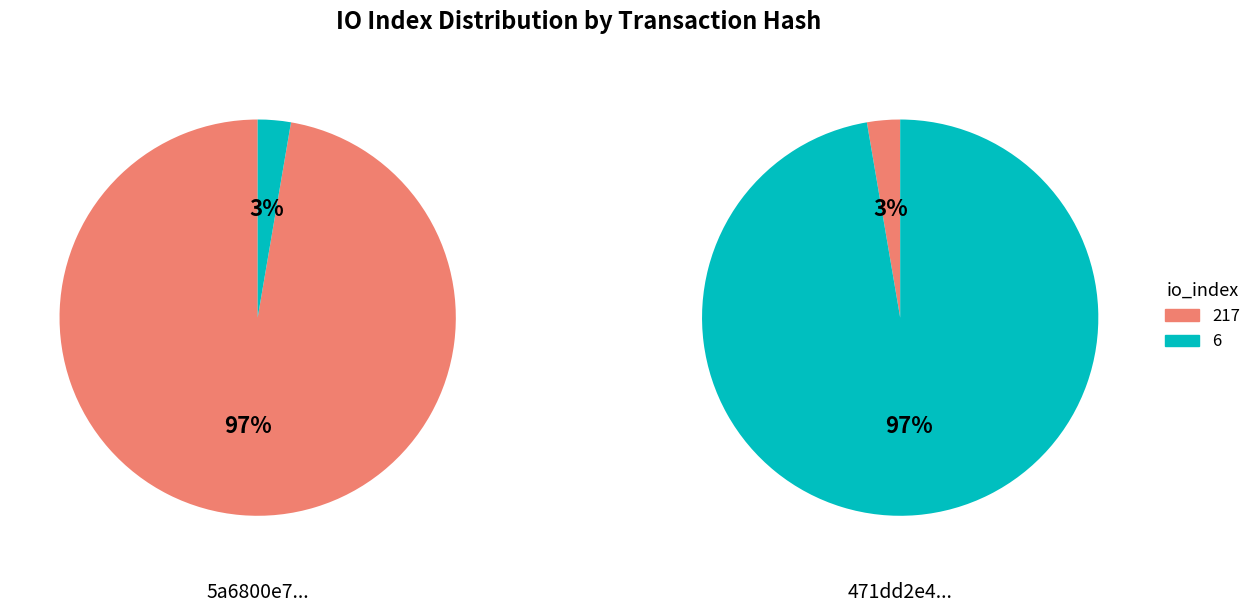

To the nearest percent, what is the combined percentage of io_index: 217 and io_index: 6?

100%